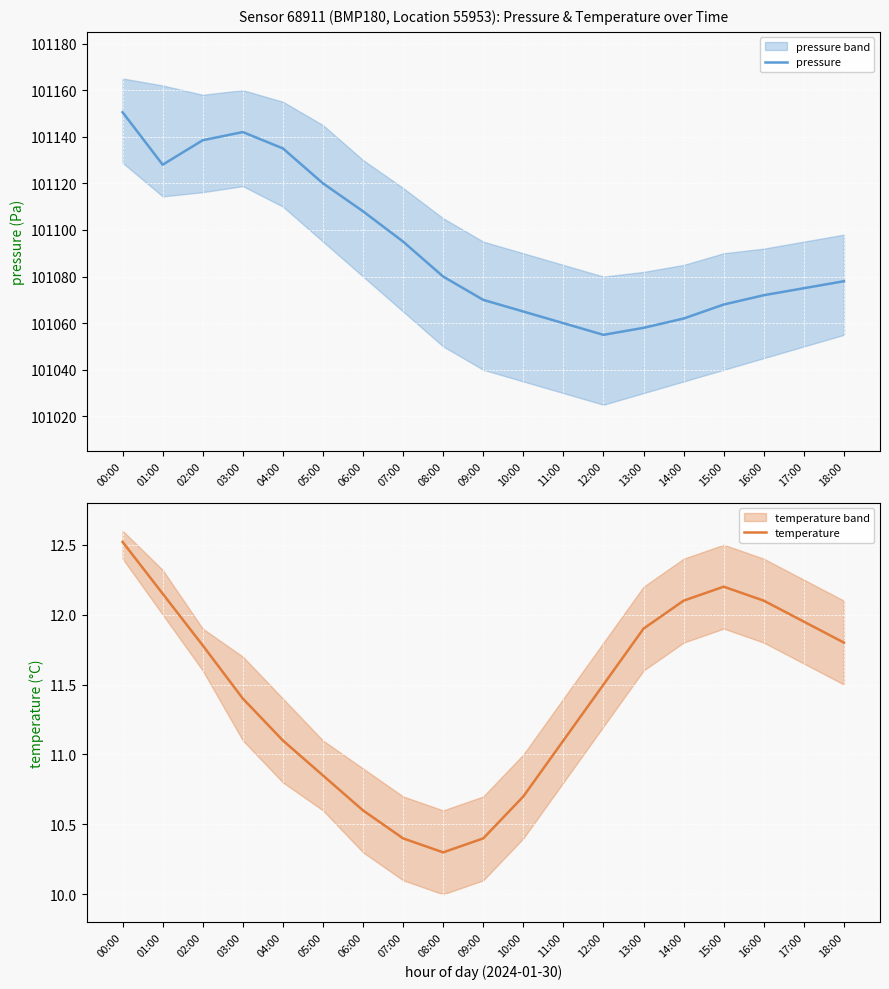

The pressure series shows 101060.0 at 11:00. True or false?

True